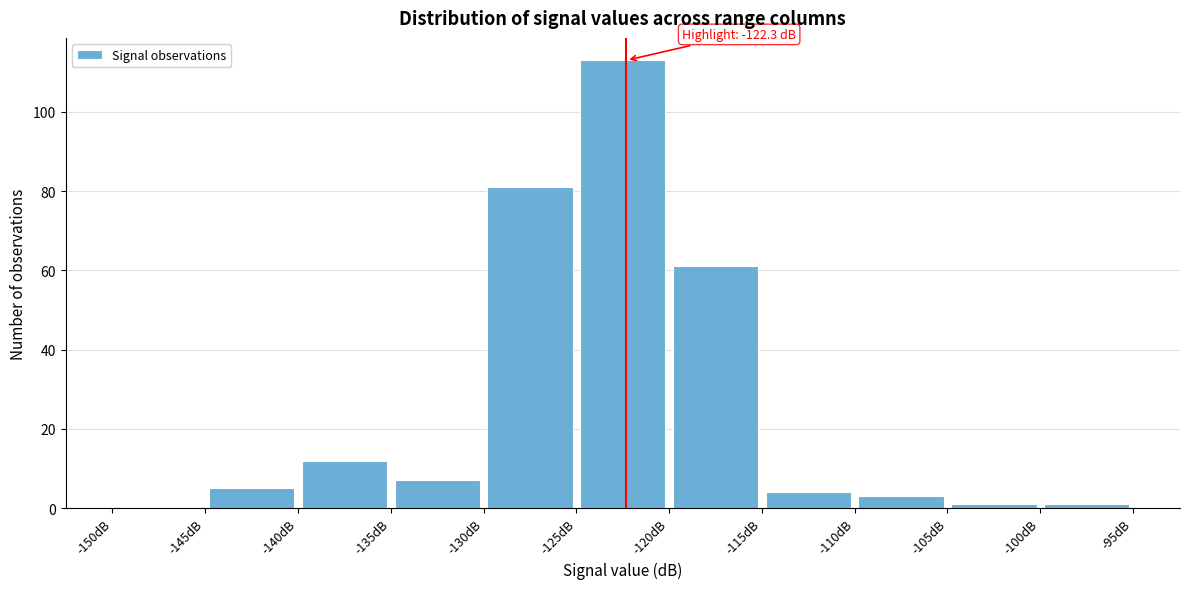

Which range on the x-axis has the tallest bar?

-125 to -120